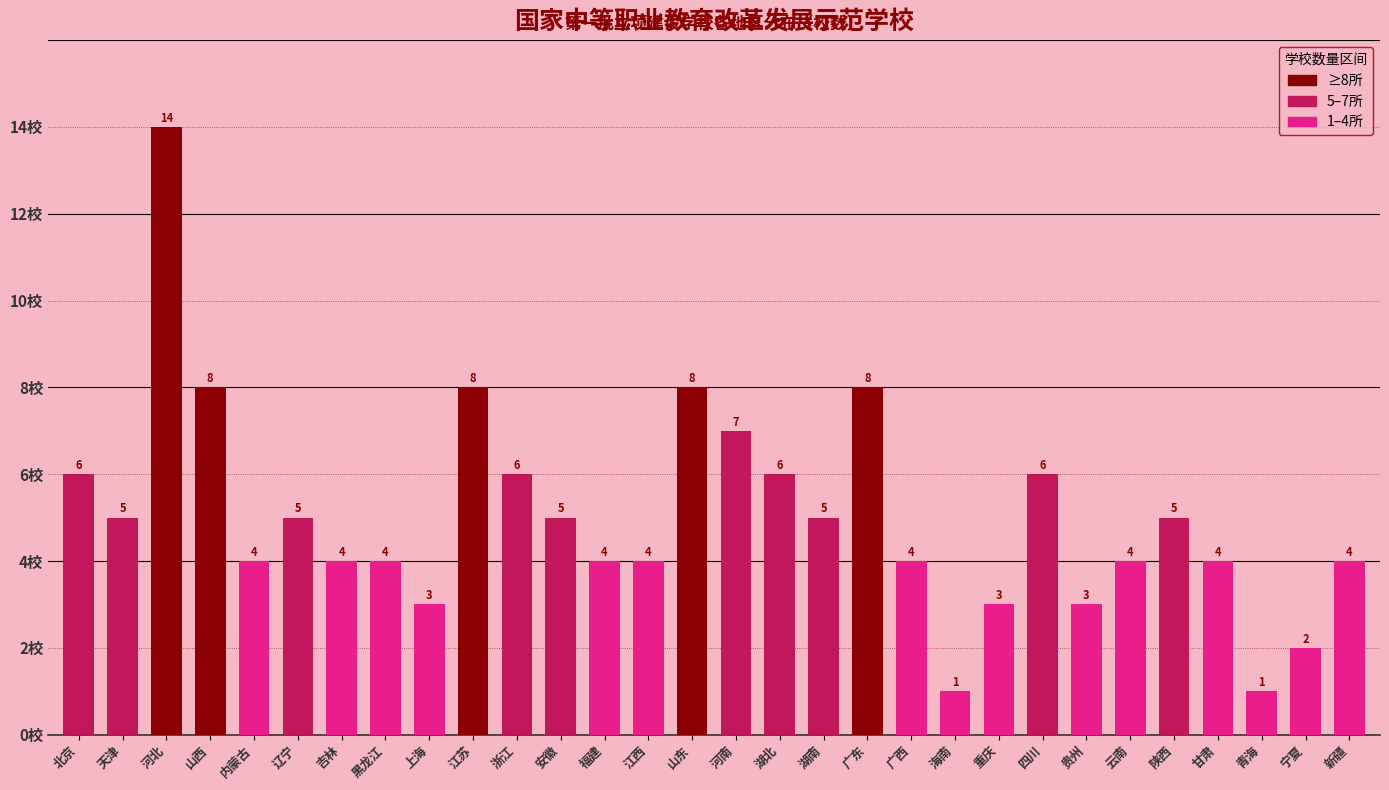

Reading left to right, list all the values displayed in this chart.

6	5	14	8	4	5	4	4	3	8	6	5	4	4	8	7	6	5	8	4	1	3	6	3	4	5	4	1	2	4